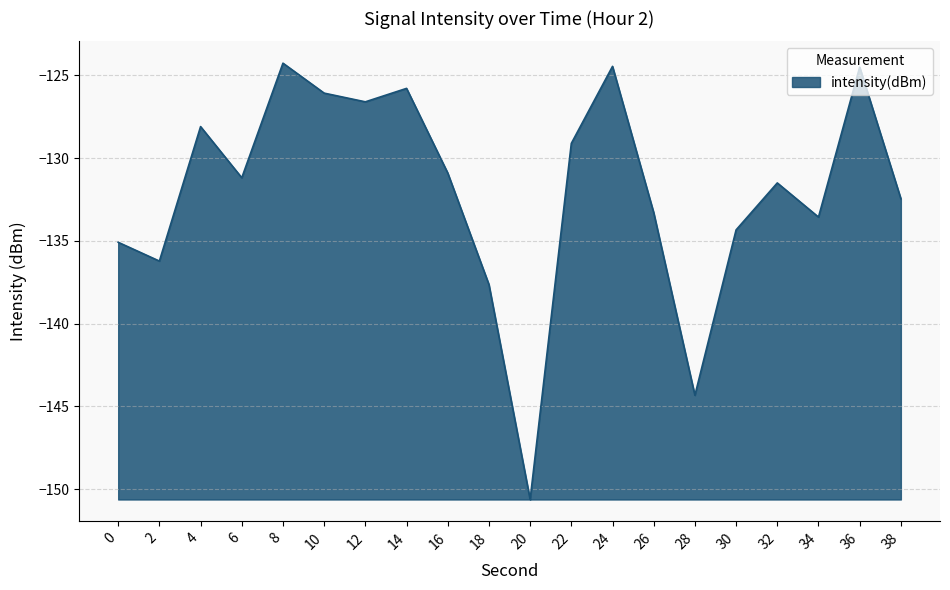

Which category has the lowest value across all series?

20